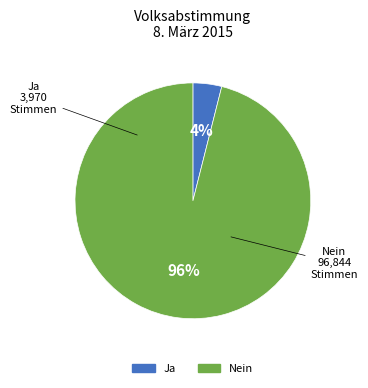

To the nearest percent, what portion does Ja represent?

4%